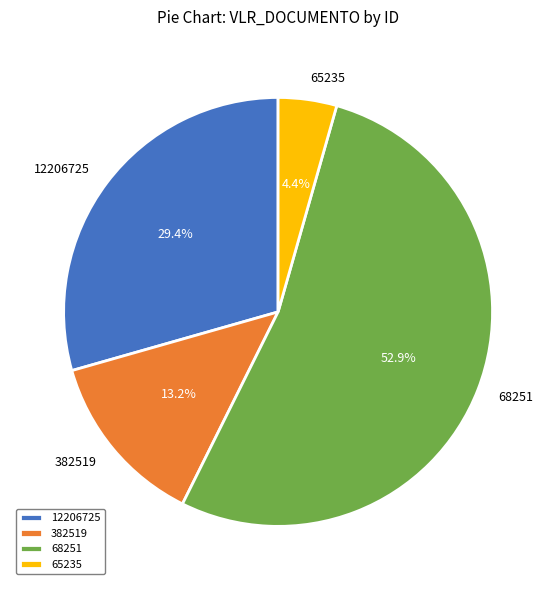

Which has a higher value, 12206725 or 65235?

12206725